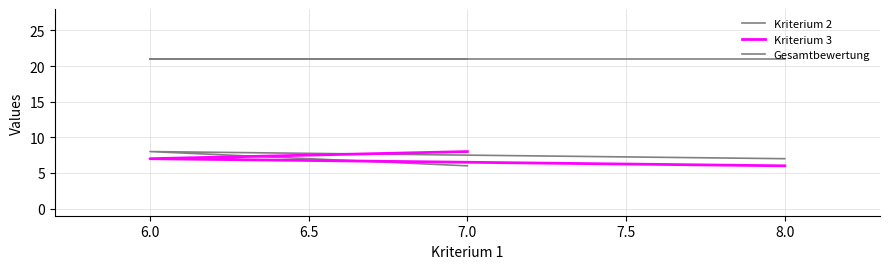

What is the average value of the Kriterium 2 series?

7